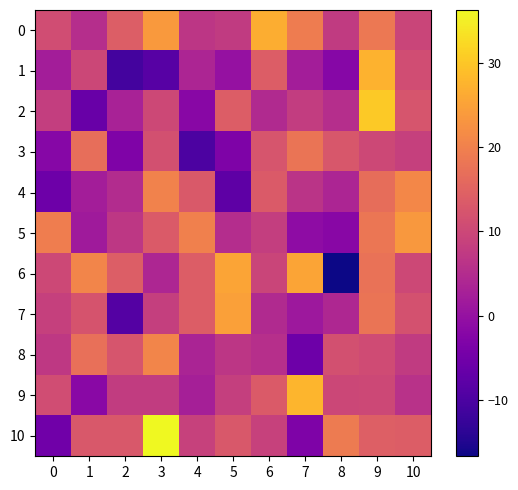

What is the spread (max minus min) of values at 3?

44.8